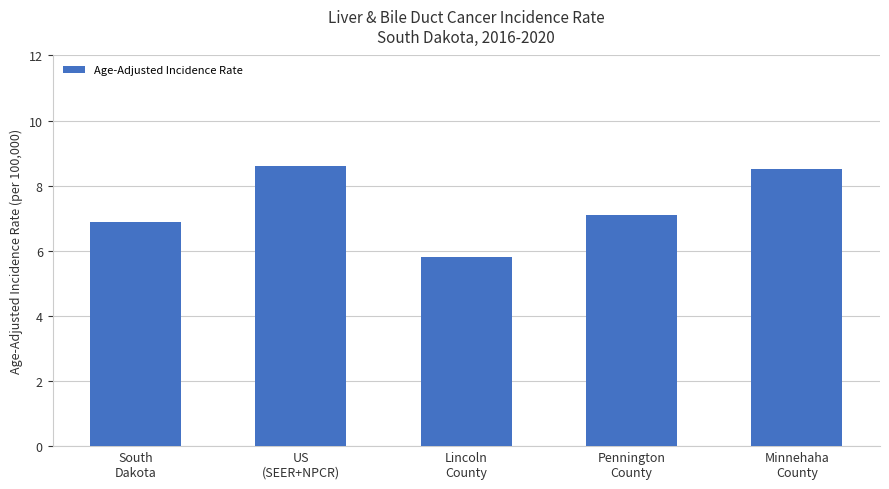

Which label corresponds to the smallest value in the chart?

Lincoln
County